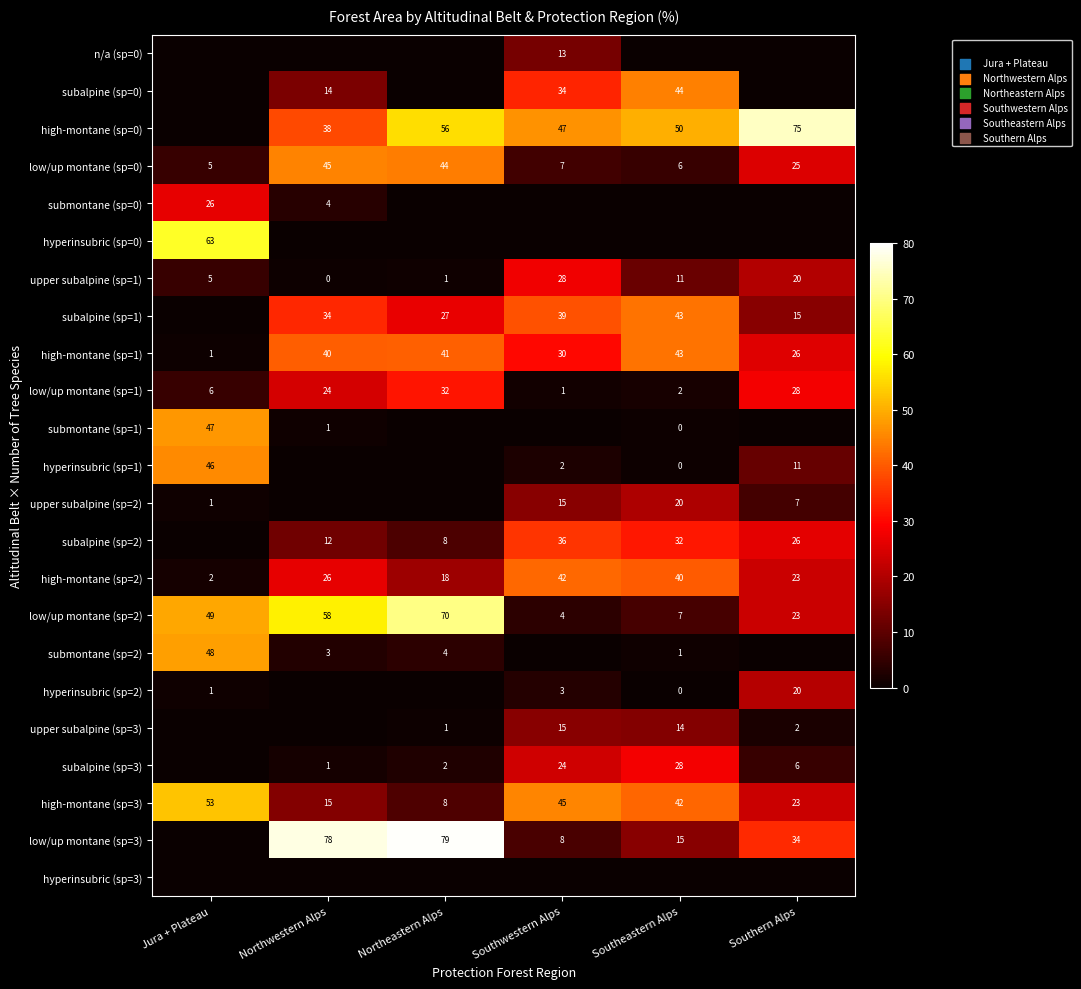

The value of low/up montane (sp=2) at Northwestern Alps is 100. True or false?

False